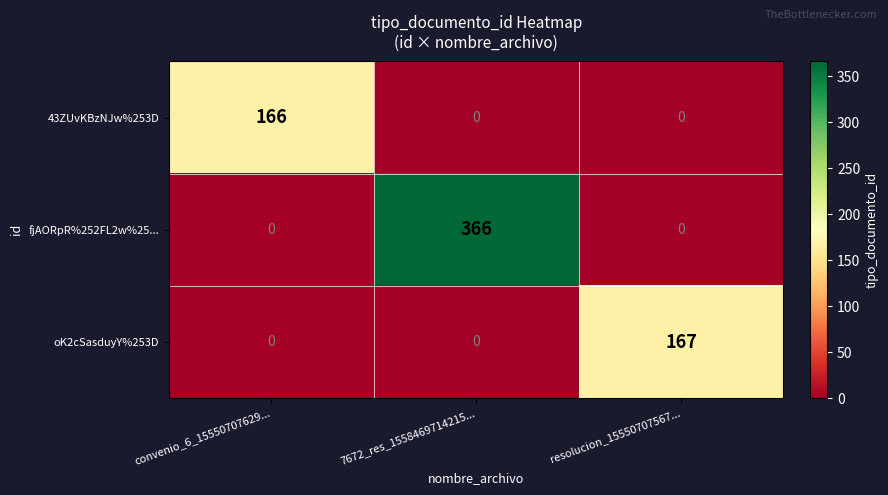

Reading left to right, extract all data points from this chart.

43ZUvKBzNJw%253D: 166	0	0
fjAORpR%252FL2w%25...: 0	366	0
oK2cSasduyY%253D: 0	0	167